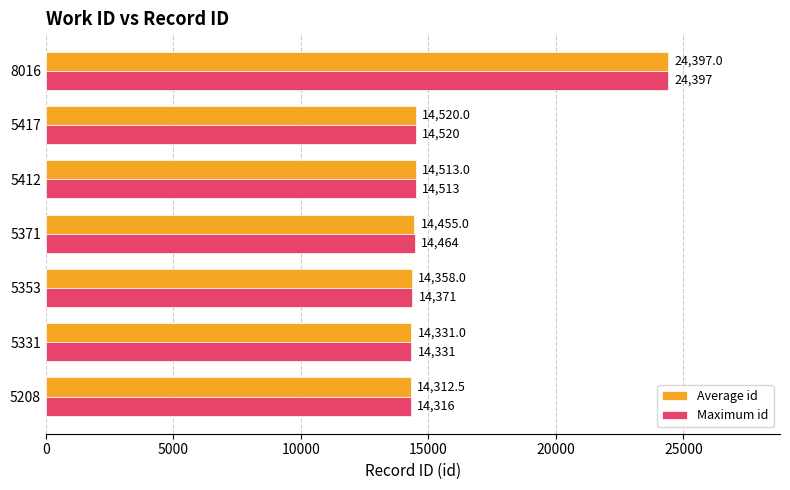

The Average id series shows 24621.8 at 5417. True or false?

False